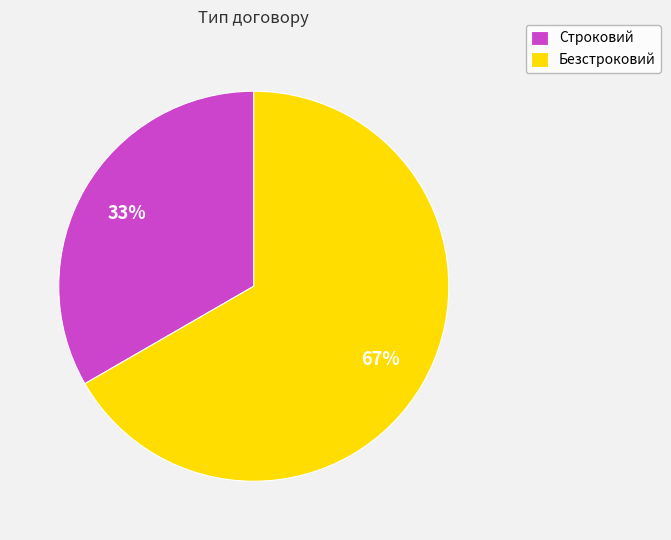

Count the number of slices in the pie.

2